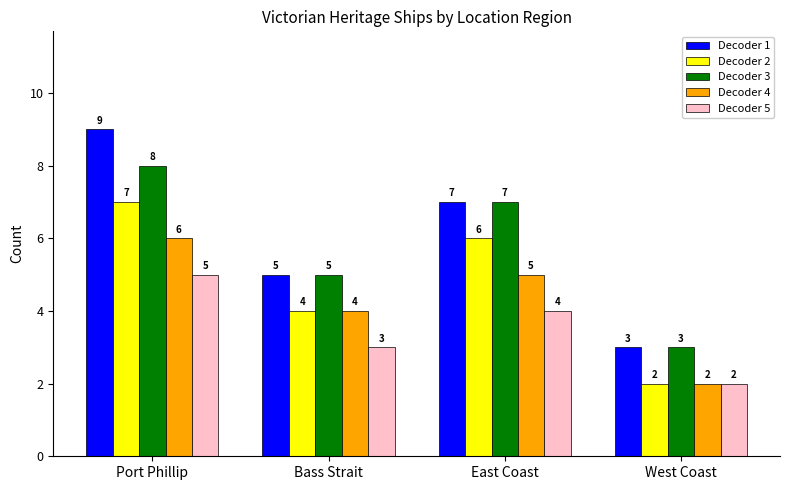

Where is Decoder 4 nearest to the value 4?

Bass Strait